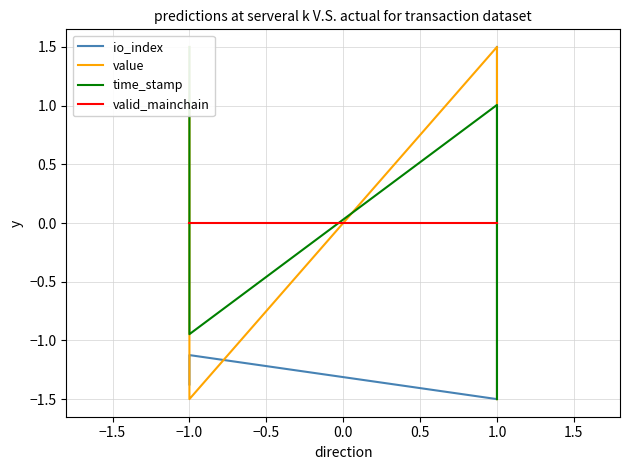

True or false: value has a value of 1.5 at 1.0.

True